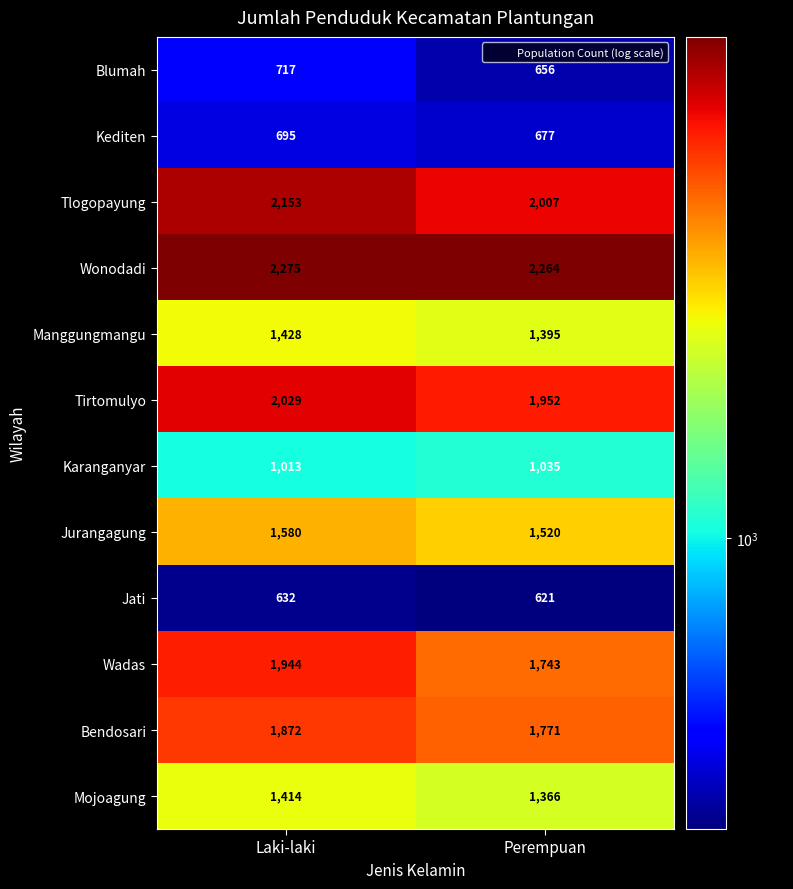

The Tlogopayung series shows 1230 at Perempuan. True or false?

False